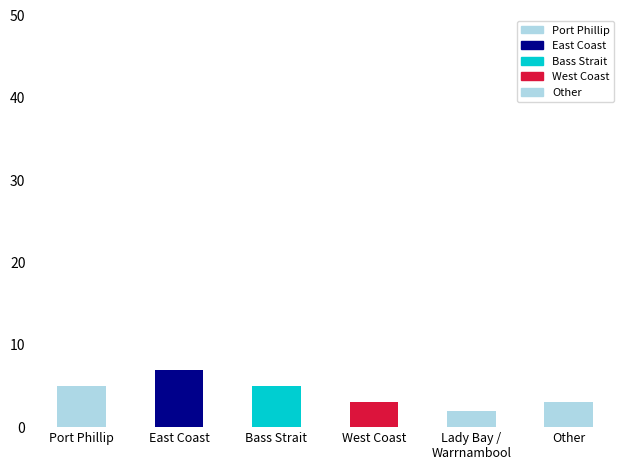

What is the difference between the second highest and minimum values?

3